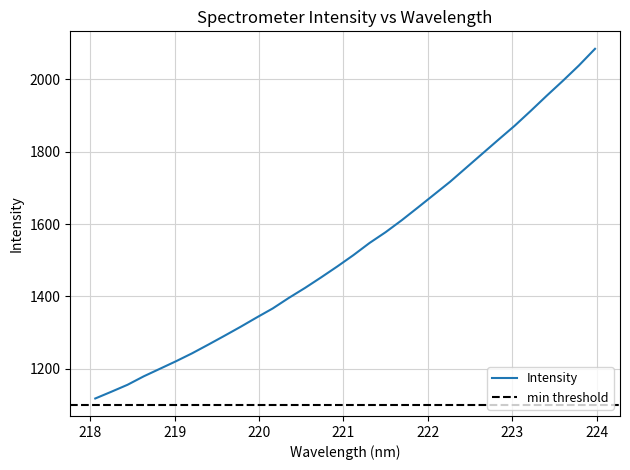

Where is the data nearest to the value 1601?

221.6902